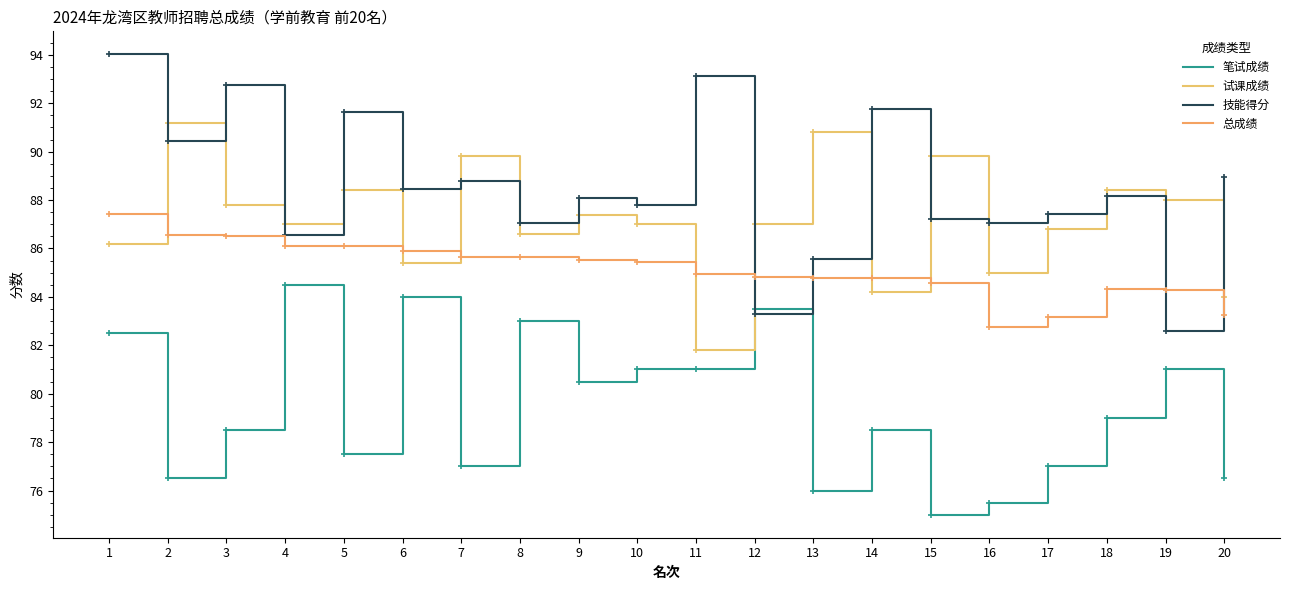

Does the chart display data point markers on the line(s)?

No